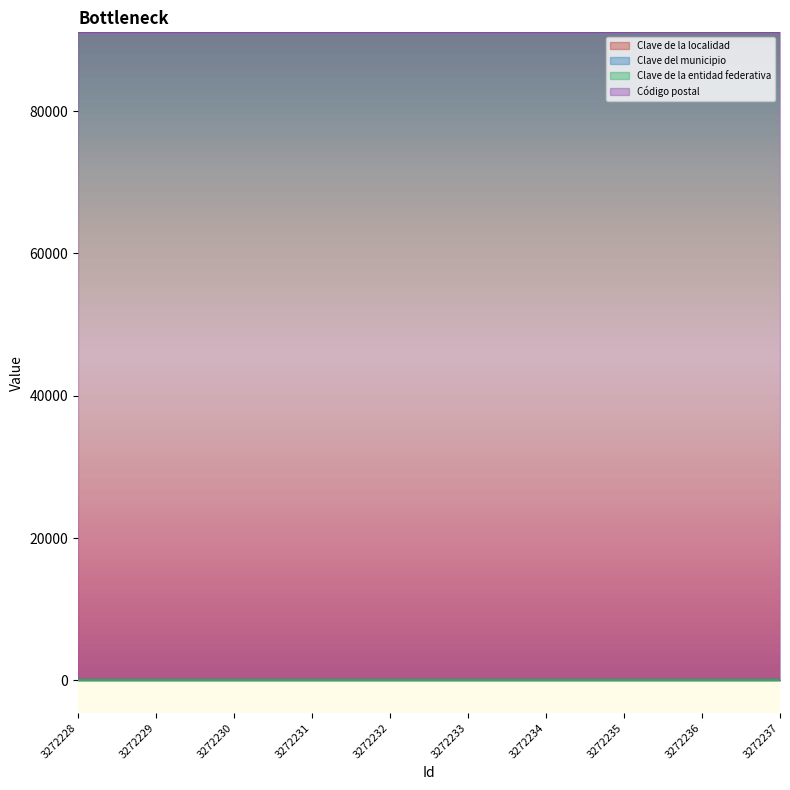

At which category is the sum across all series the highest?

3272228